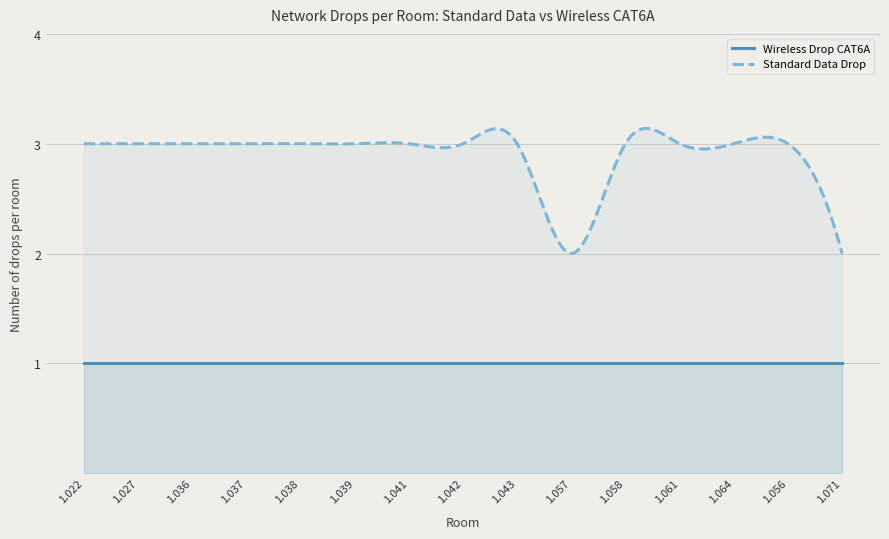

Which series has the widest spread of values?

Standard Data Drop